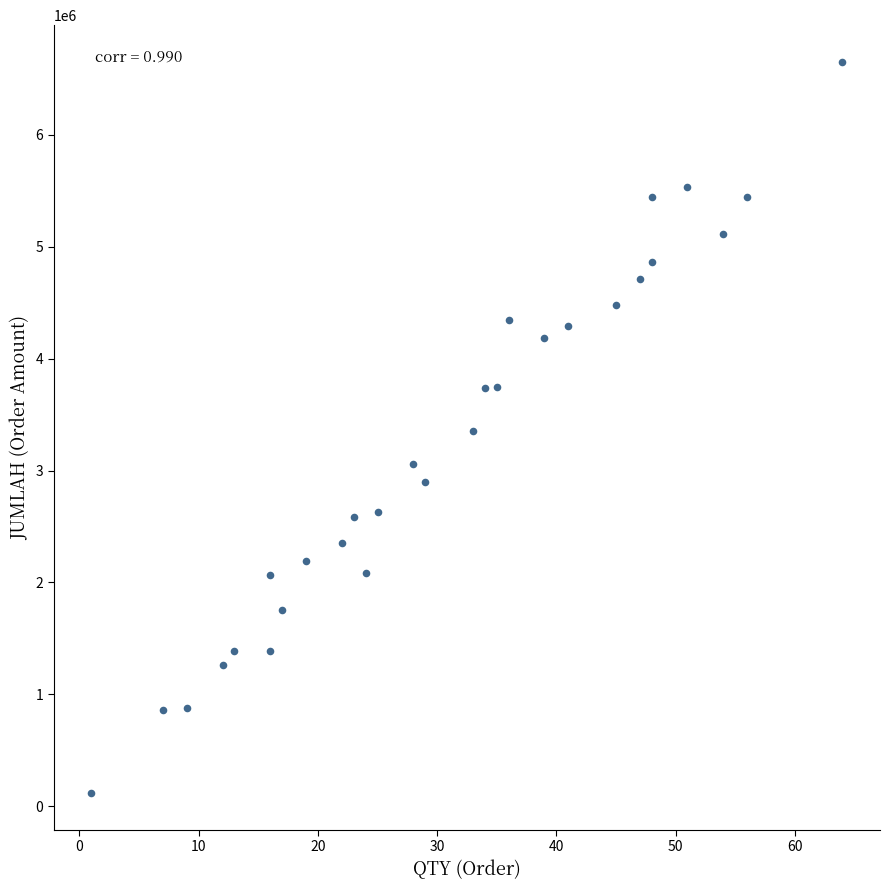

What is the range of Y values (max minus min)?

6538000